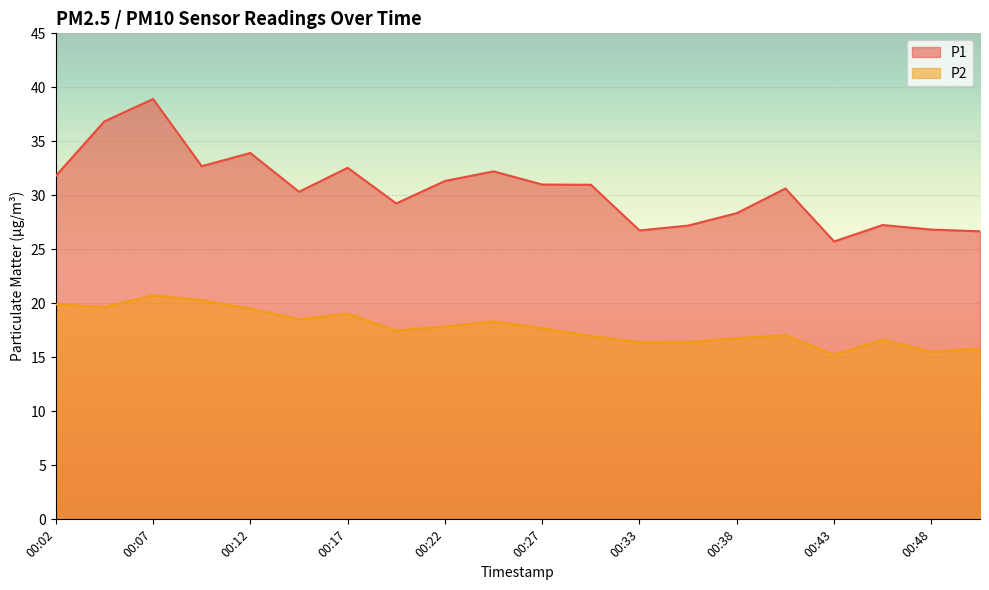

At how many categories does at least one series exceed 23?

20